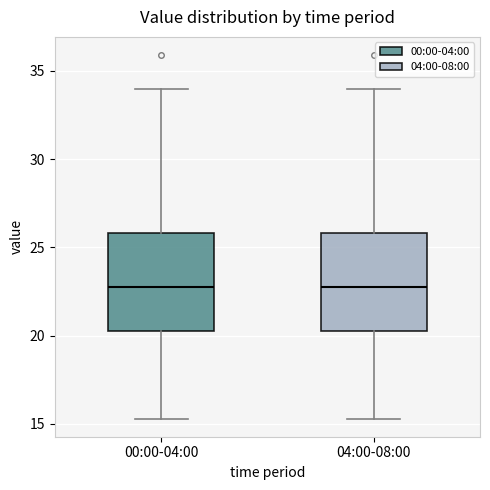

Where does the median line of the box for 00:00-04:00 sit on the y-axis? The values are not printed on the chart, so give them approximately, as read against the axis.

23.0